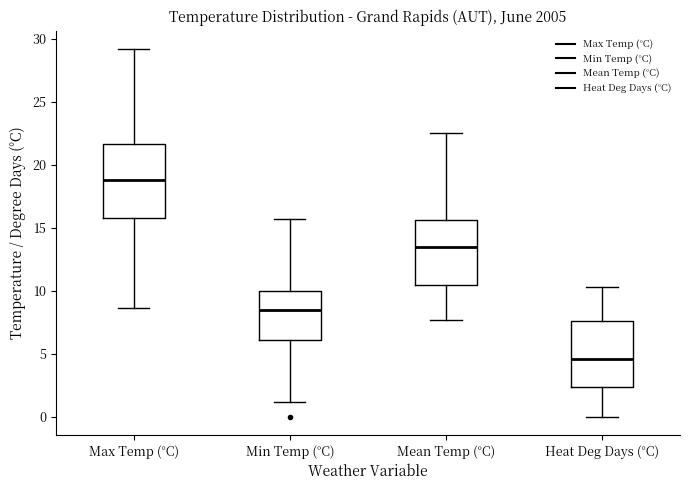

Reading left to right, transcribe this box plot: for each box, give where its median line is, the range the box spans, and where its two whiskers end, as read against the y-axis. The values are not printed on the chart, so give them approximately, as read against the axis.

Max Temp (°C): median 19.0, box 16.0 to 21.5, whiskers 8.5 to 29.0
Min Temp (°C): median 8.5, box 6.0 to 10.0, whiskers 1.0 to 15.5
Mean Temp (°C): median 13.5, box 10.5 to 15.5, whiskers 7.5 to 22.5
Heat Deg Days (°C): median 4.5, box 2.5 to 7.5, whiskers 0.0 to 10.5